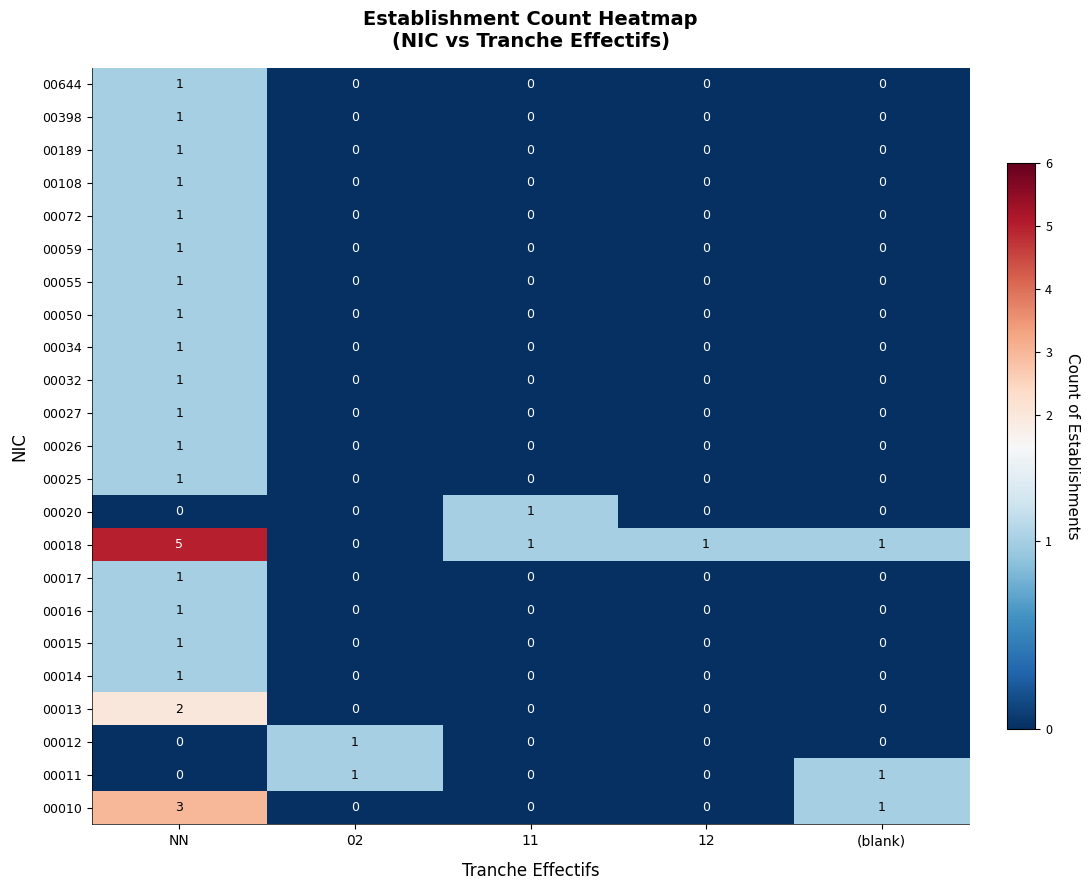

At how many categories does at least one series exceed 0?

5